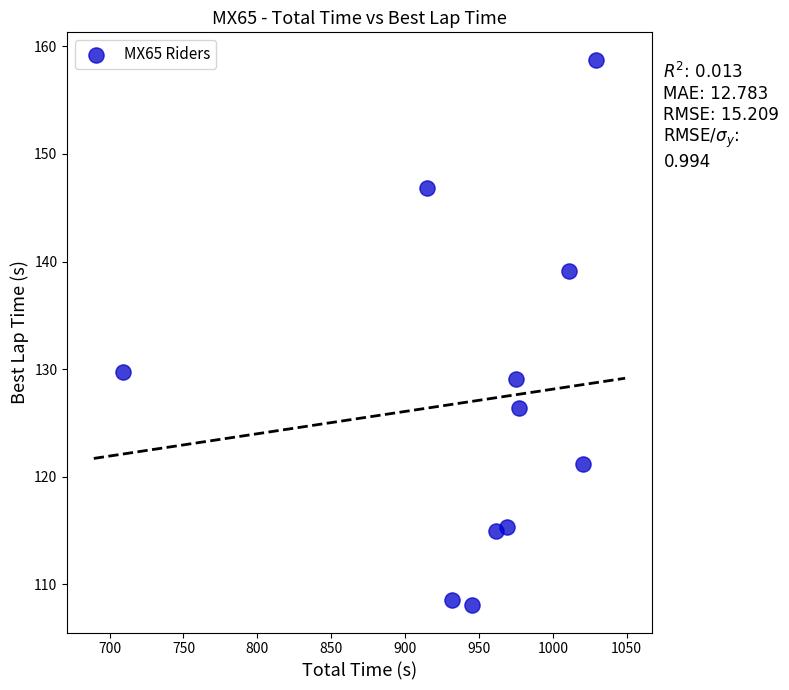

What is the range of Y values (max minus min)?

50.7